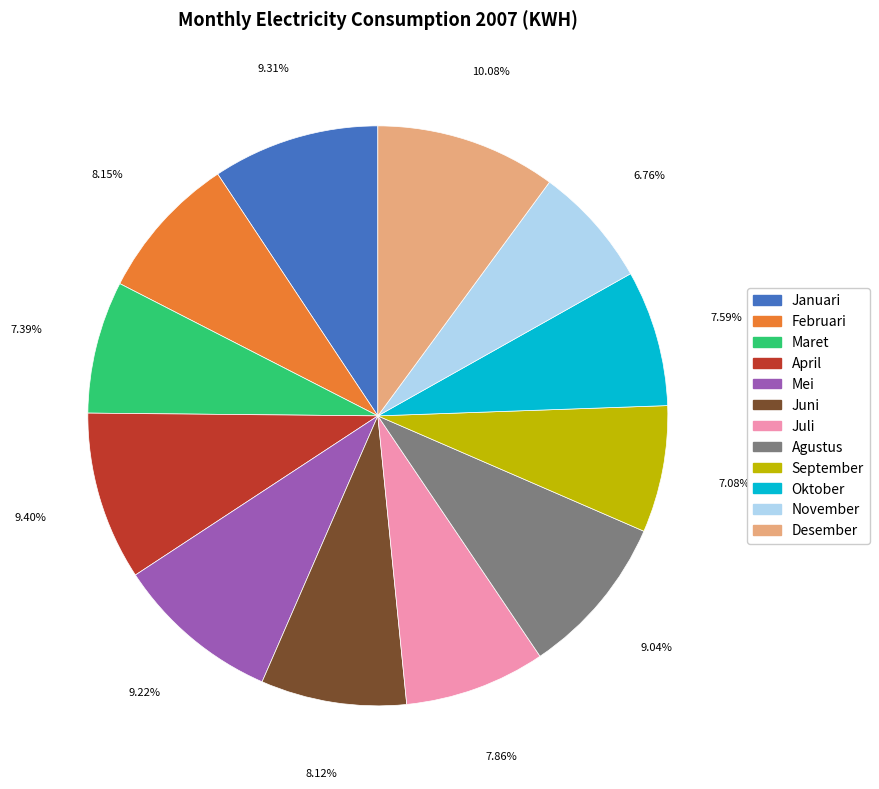

What is the largest slice in the pie chart?

Desember